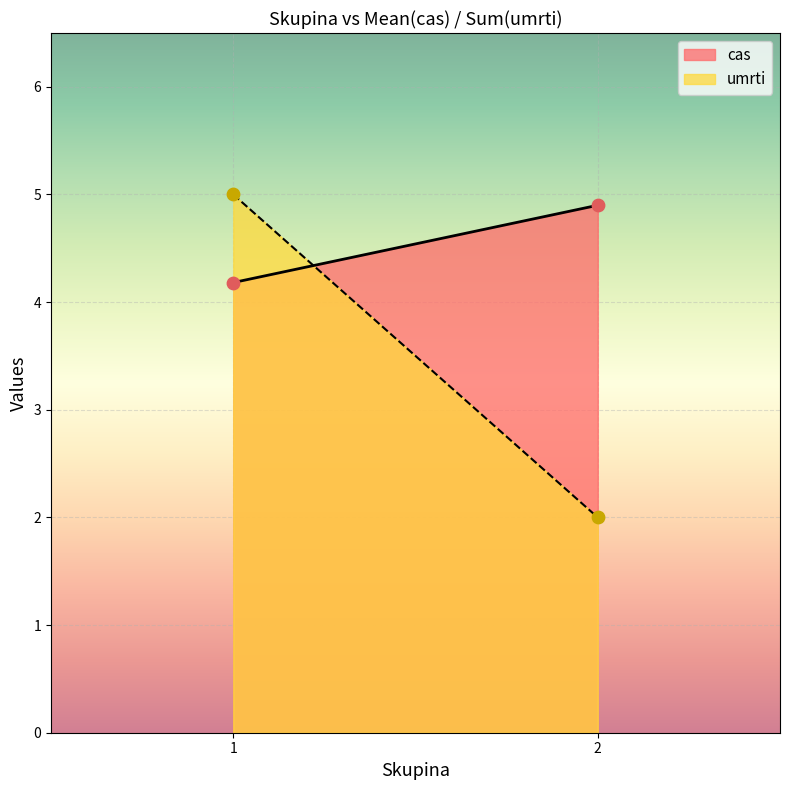

Which series has the largest total across all categories?

cas